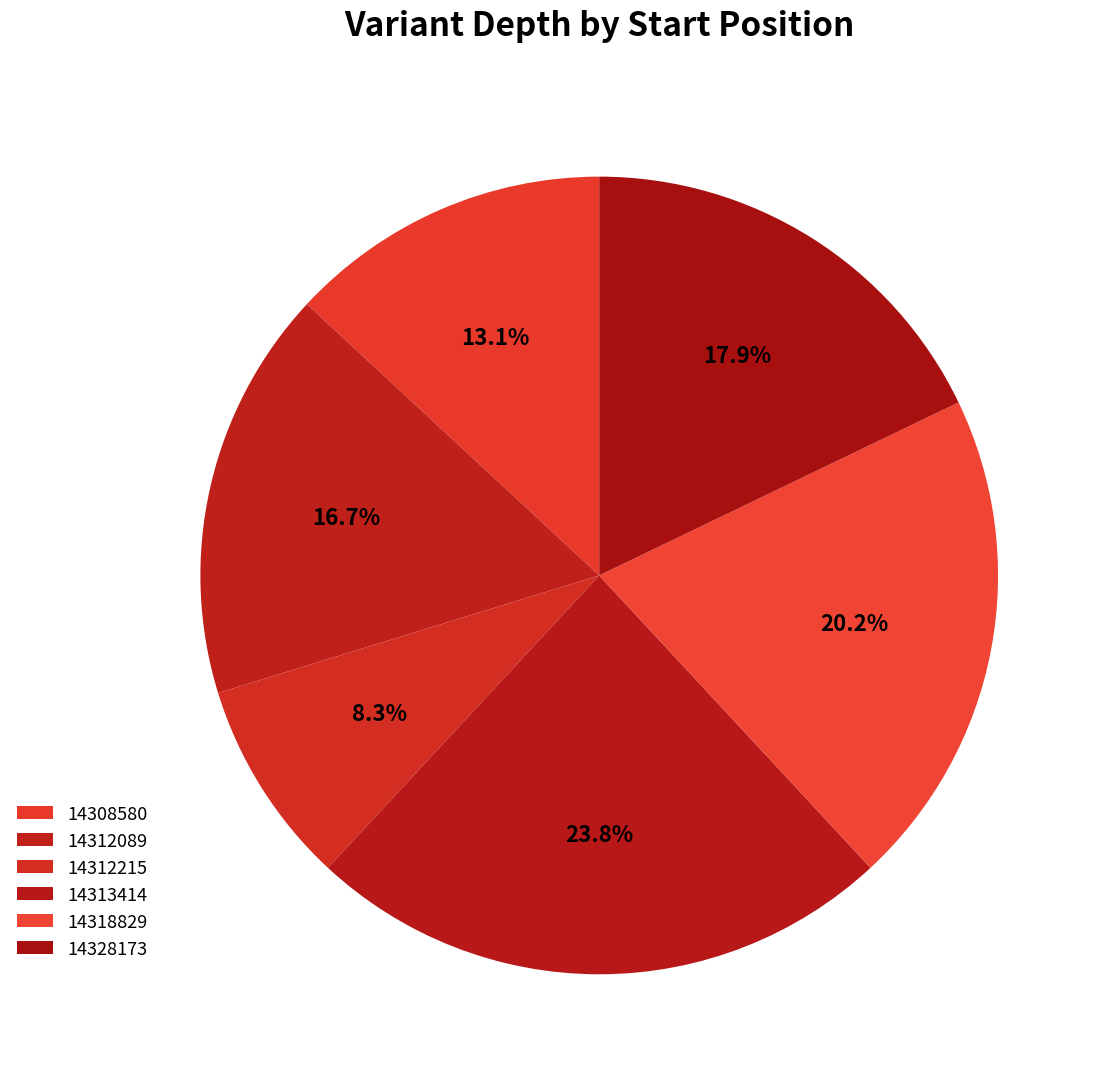

How many segments does this pie chart have?

6